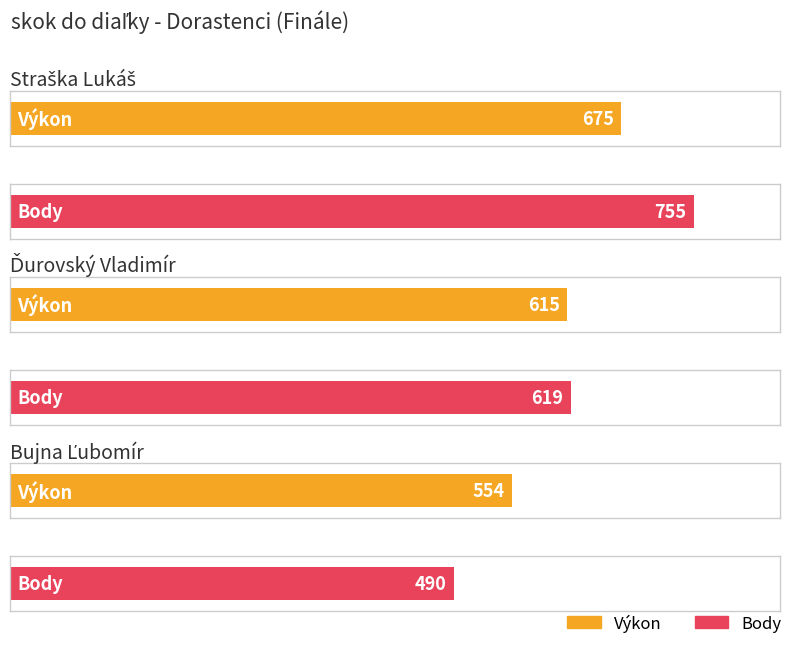

List the labels in order of Body value, largest first.

Straška Lukáš, Ďurovský Vladimír, Bujna Ľubomír